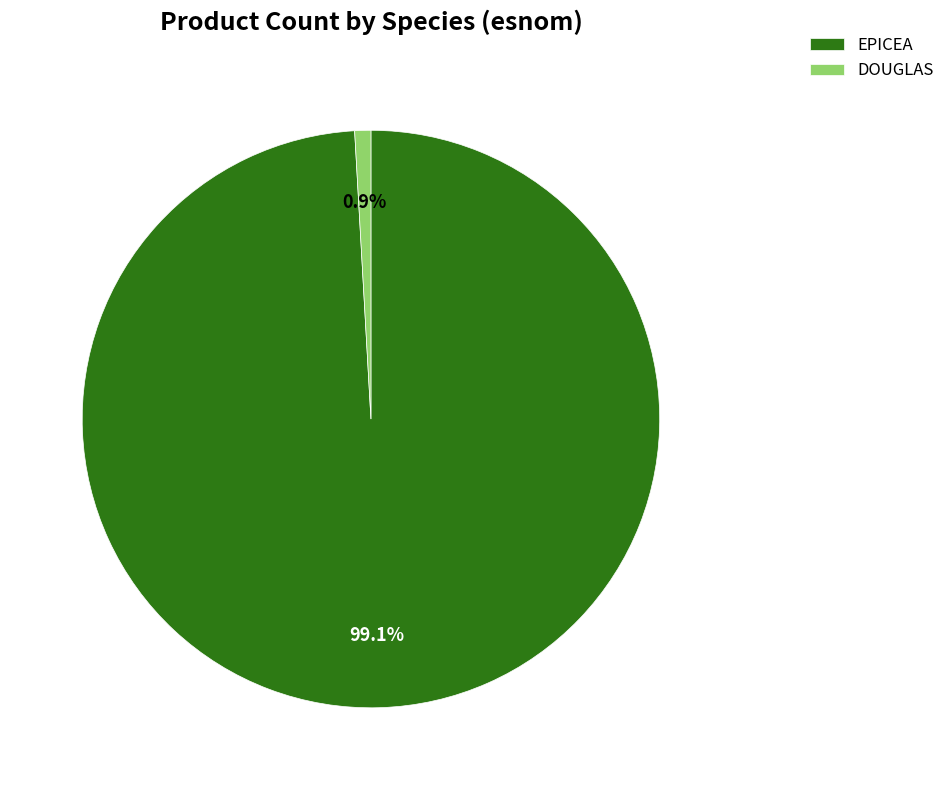

Between EPICEA and DOUGLAS, which is larger?

EPICEA